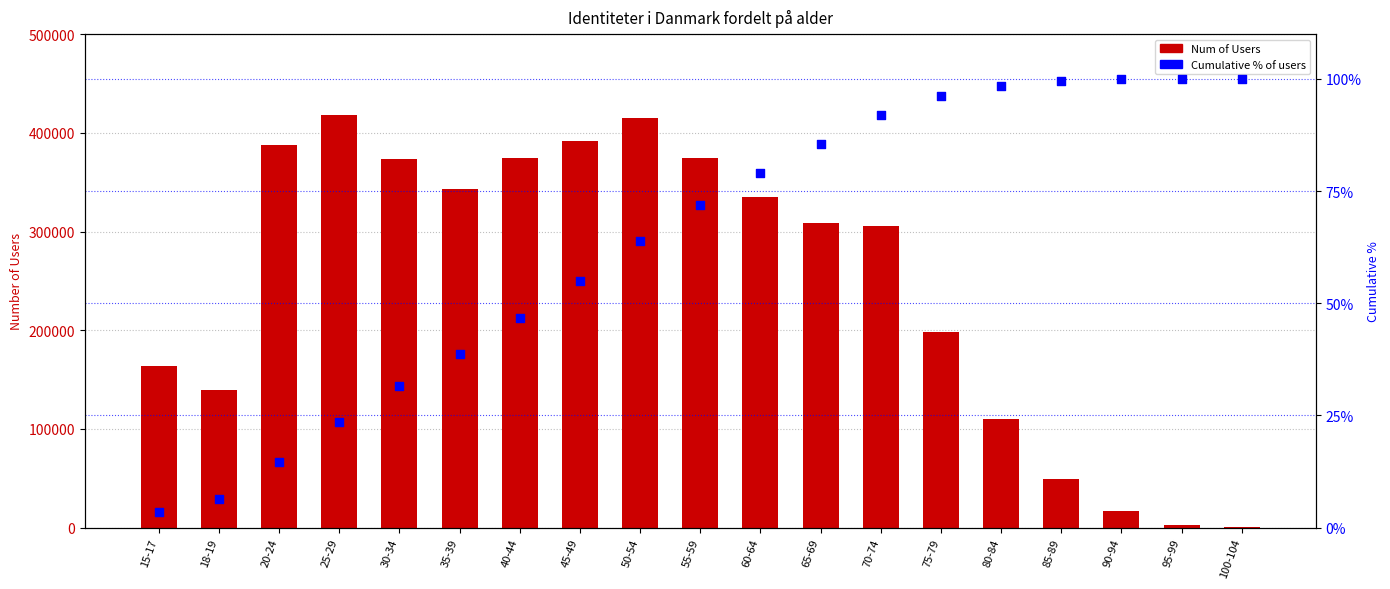

Which series has the widest spread of Y values?

Num of Users